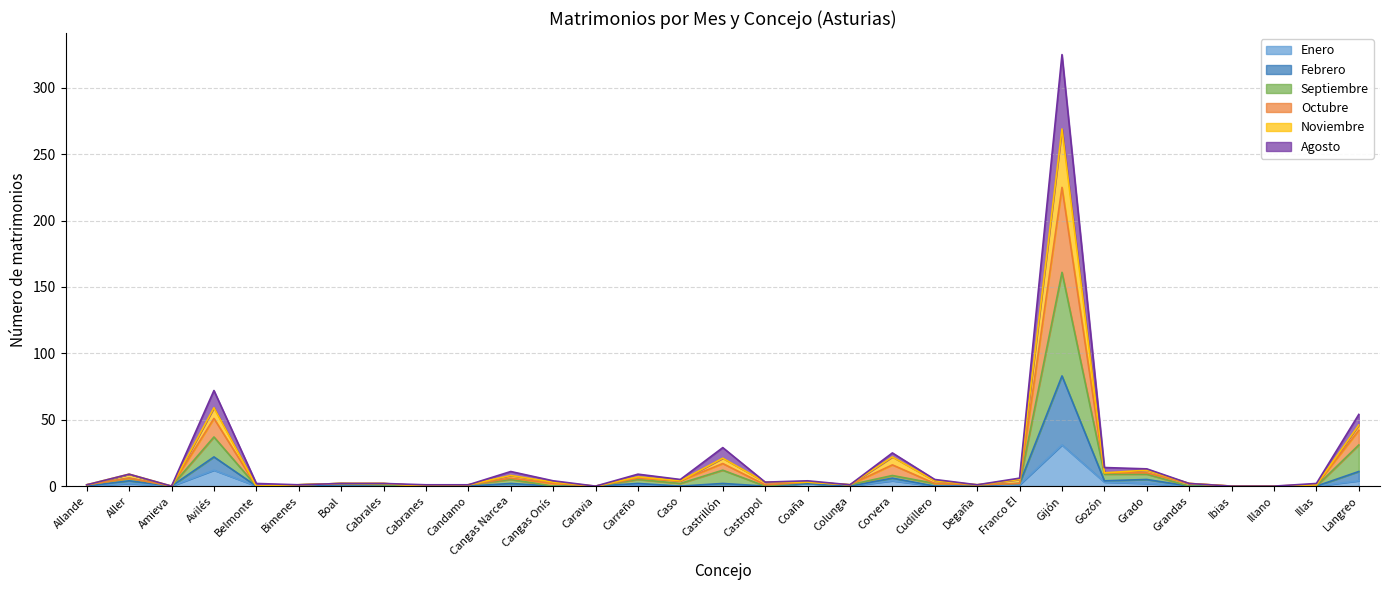

How many interior local valleys does the Febrero series have?

8